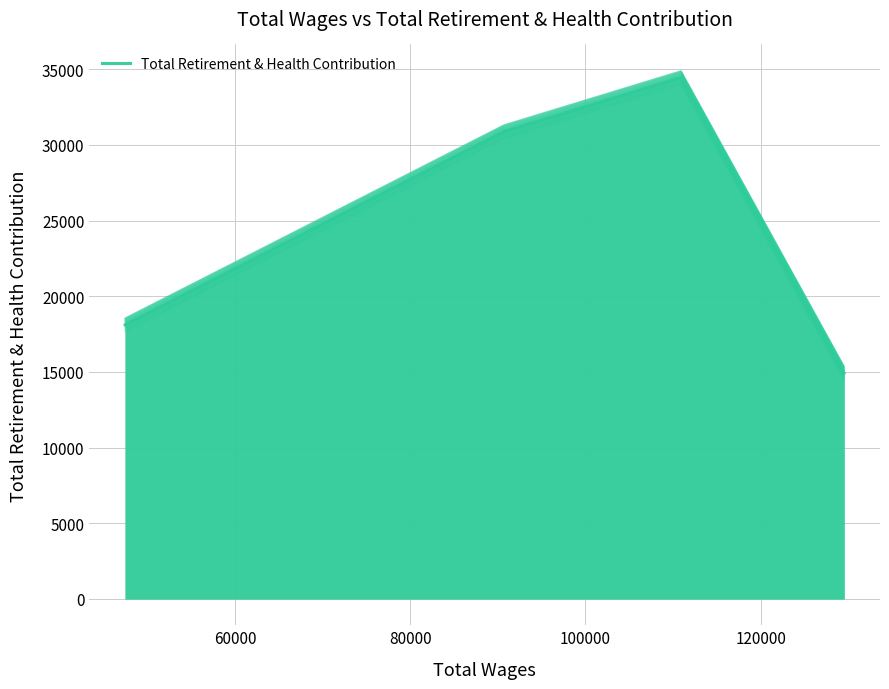

Does the chart have visible grid lines?

Yes